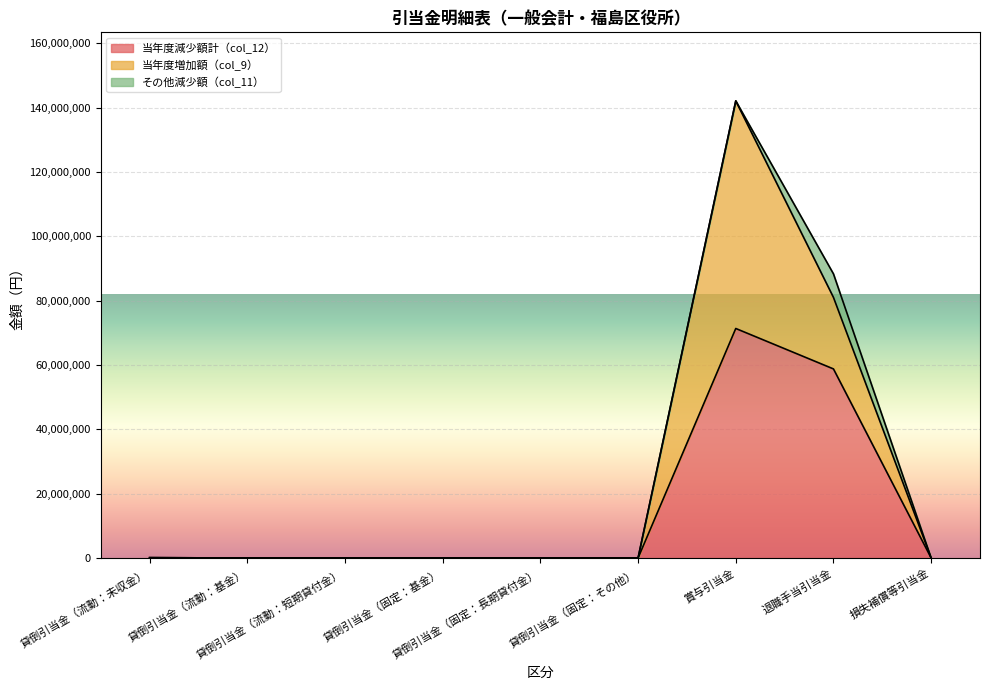

True or false: 当年度減少額計（col_12） and 当年度増加額（col_9） intersect in this chart.

False